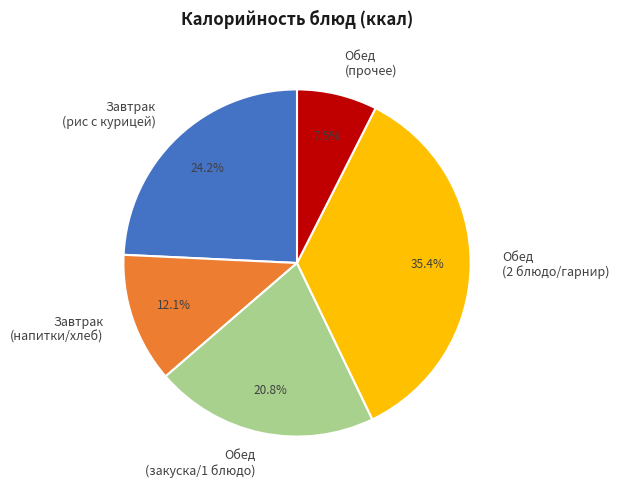

To the nearest percent, what is the average slice percentage?

20%